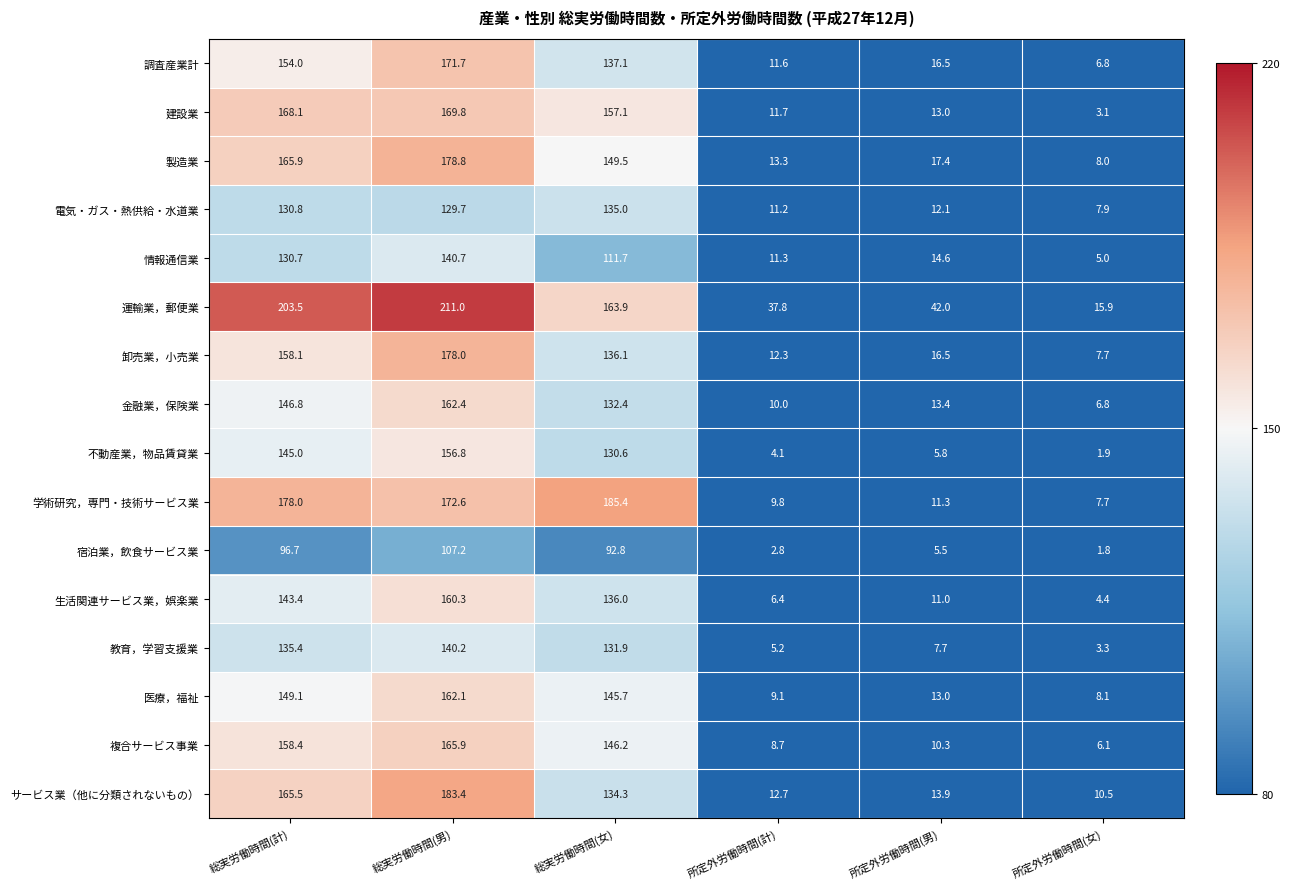

What is the minimum value for 製造業?

8.0